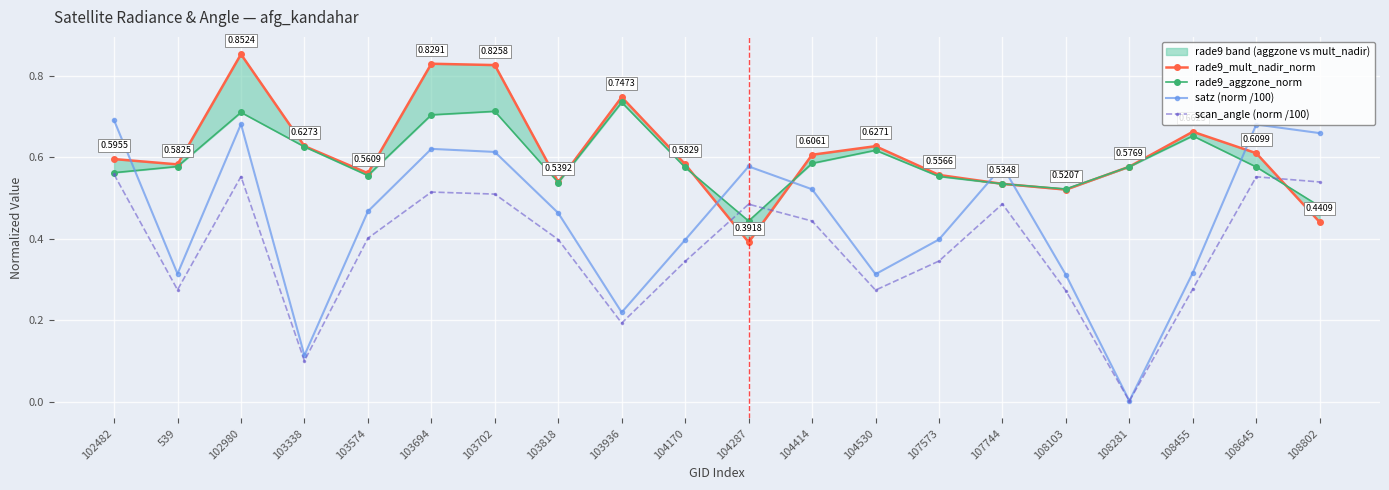

Reading left to right, what are all the values shown in this chart?

rade9_mult_nadir_norm: 0.6	0.6	0.9	0.6	0.6	0.8	0.8	0.5	0.7	0.6	0.4	0.6	0.6	0.6	0.5	0.5	0.6	0.7	0.6	0.4
rade9_aggzone_norm: 0.6	0.6	0.7	0.6	0.6	0.7	0.7	0.5	0.7	0.6	0.4	0.6	0.6	0.6	0.5	0.5	0.6	0.7	0.6	0.5
satz (norm /100): 0.7	0.3	0.7	0.1	0.5	0.6	0.6	0.5	0.2	0.4	0.6	0.5	0.3	0.4	0.6	0.3	0.0	0.3	0.7	0.7
scan_angle (norm /100): 0.6	0.3	0.6	0.1	0.4	0.5	0.5	0.4	0.2	0.3	0.5	0.4	0.3	0.3	0.5	0.3	0.0	0.3	0.6	0.5